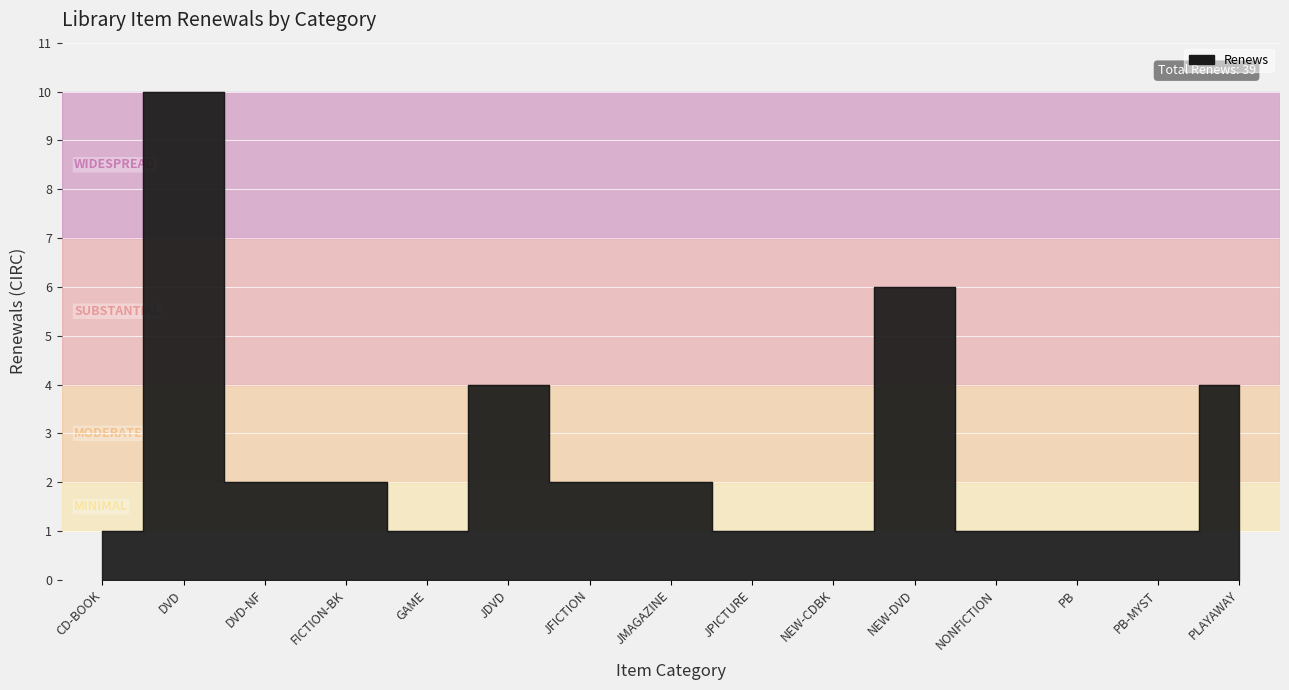

Reading right to left, list all the values displayed in this chart.

PLAYAWAY=4	PB-MYST=1	PB=1	NONFICTION=1	NEW-DVD=6	NEW-CDBK=1	JPICTURE=1	JMAGAZINE=2	JFICTION=2	JDVD=4	GAME=1	FICTION-BK=2	DVD-NF=2	DVD=10	CD-BOOK=1